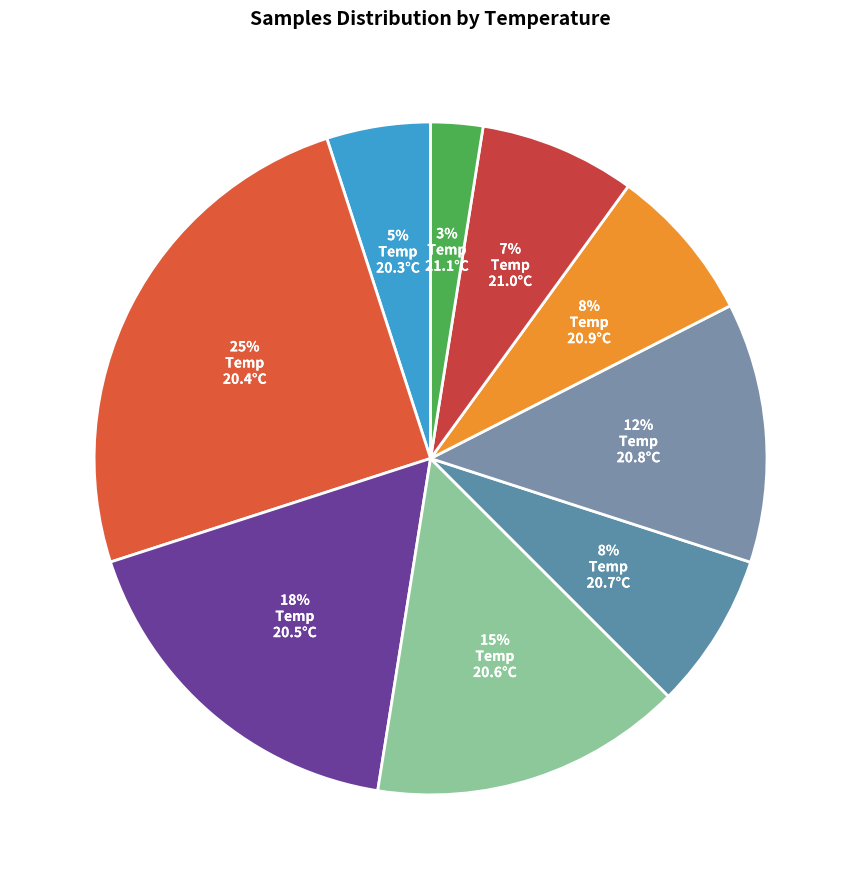

Count the number of slices in the pie.

9